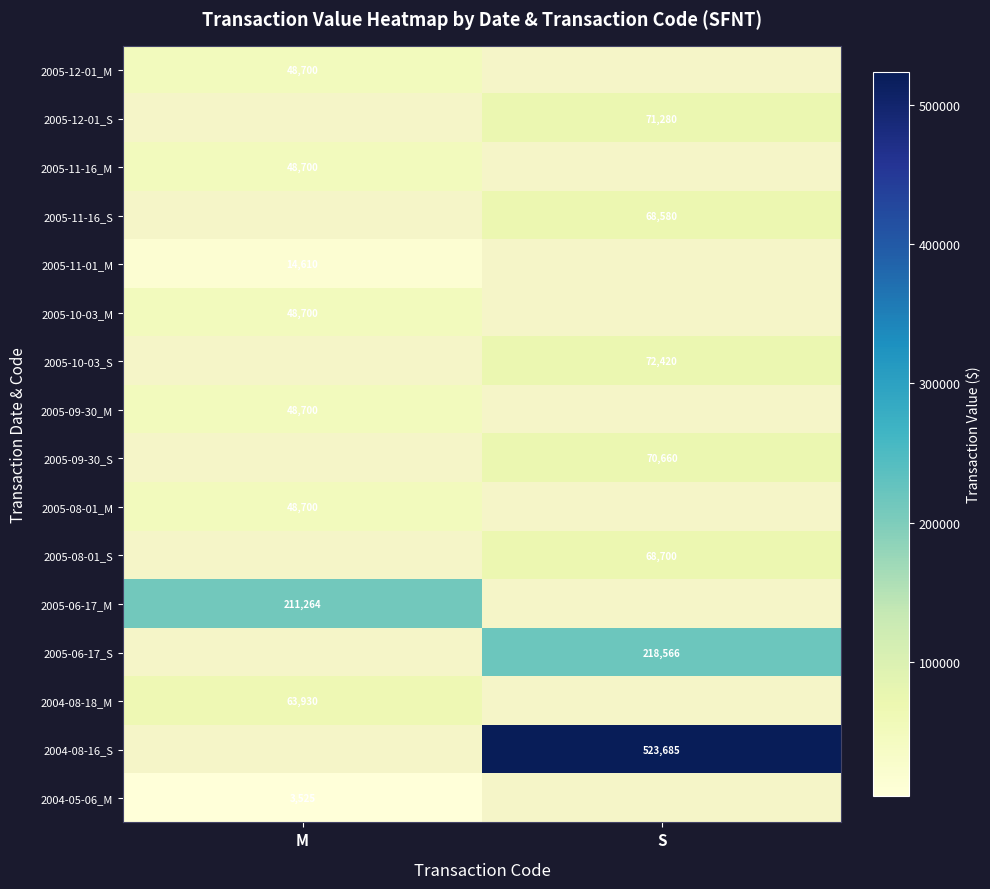

Is the value of 2005-11-16_S at S greater than the value of 2004-08-18_M at M?

Yes